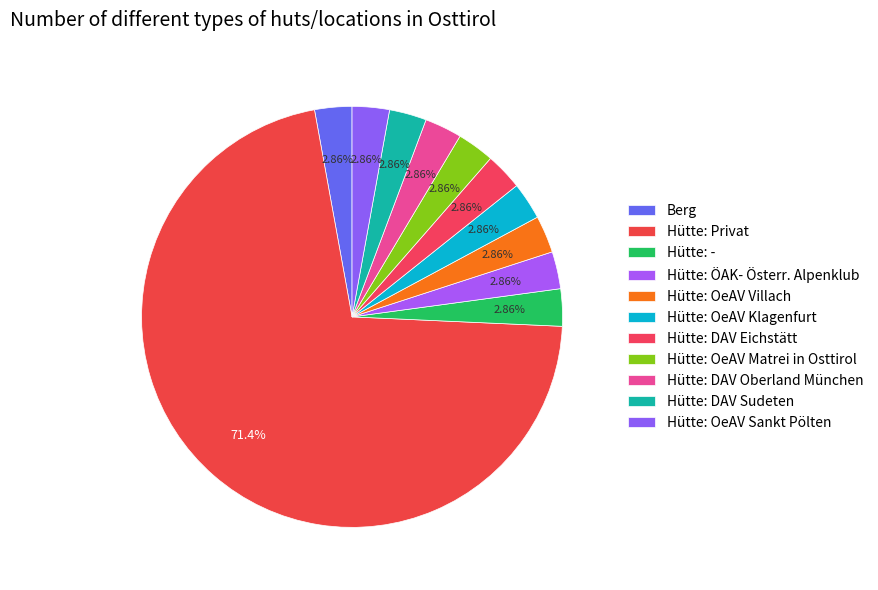

How many slices are in this pie chart?

11